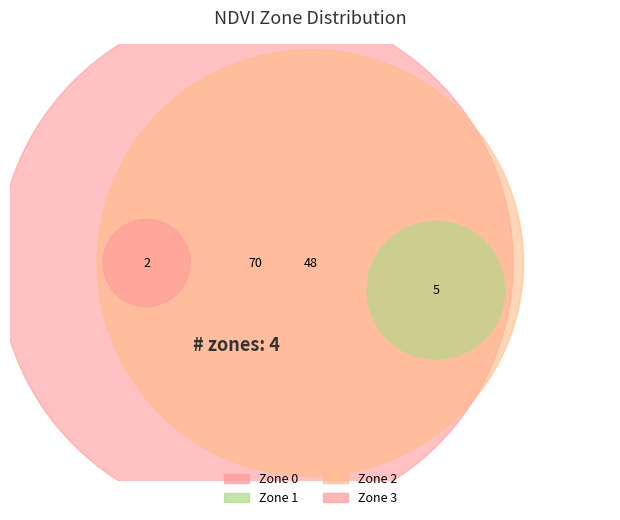

Rank the categories by value from highest to lowest.

Zone 3, Zone 2, Zone 1, Zone 0